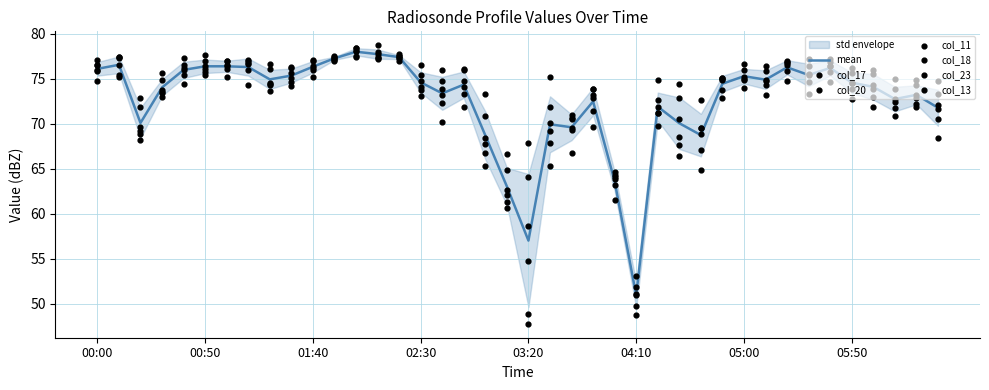

What is the total value across all series at 2002/07/10 01:30?

452.0